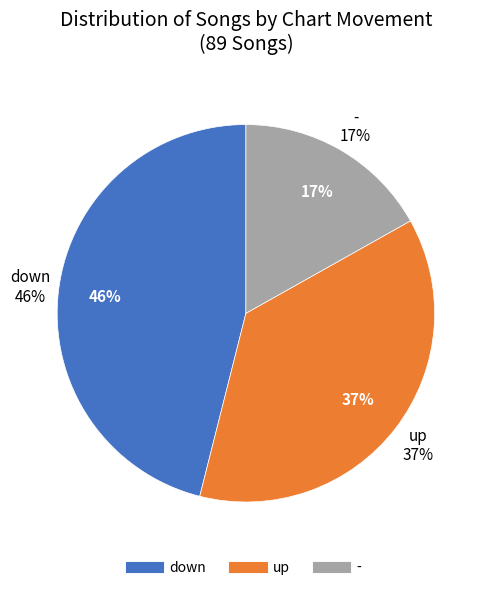

What percentage is NOT represented by down?

53.9%